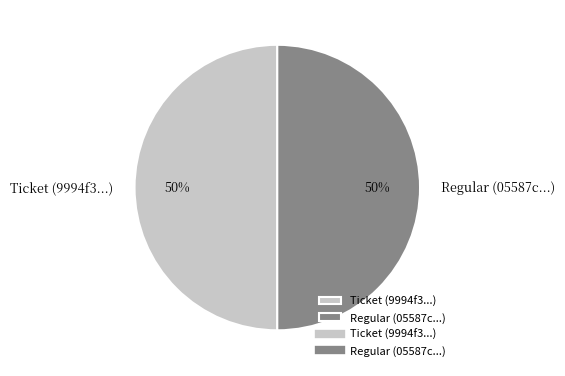

To the nearest percent, what portion does Ticket (9994f3...) represent?

50%